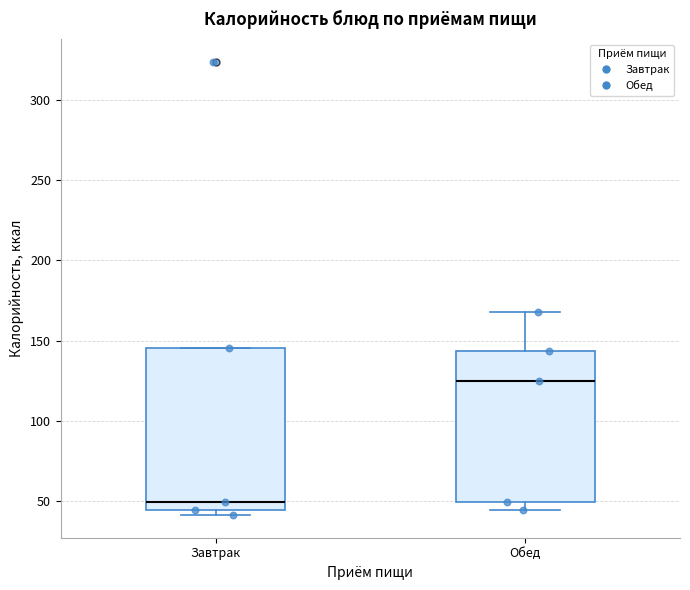

Reading left to right, transcribe this box plot: for each box, give where its median line is, the range the box spans, and where its two whiskers end, as read against the y-axis. The values are not printed on the chart, so give them approximately, as read against the axis.

Завтрак: median 50, box 45 to 145, whiskers 40 to 145
Обед: median 125, box 50 to 145, whiskers 45 to 170